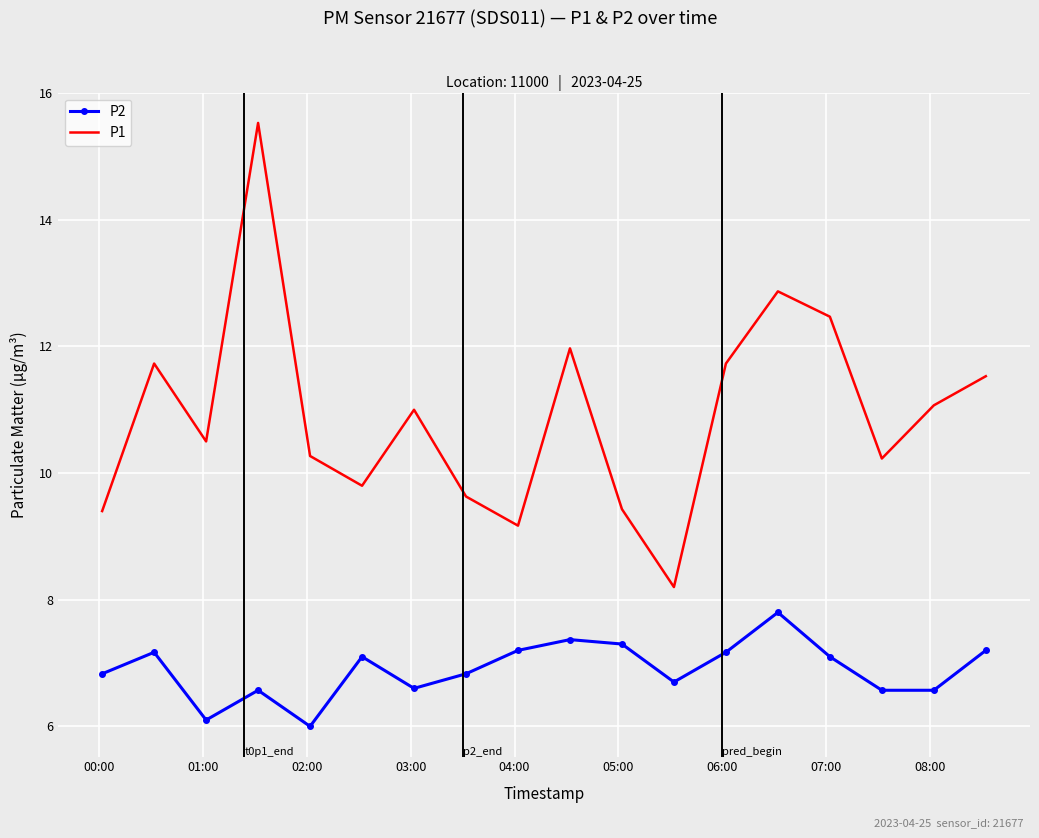

Rank the series by their average value, from lowest to highest.

P2, P1